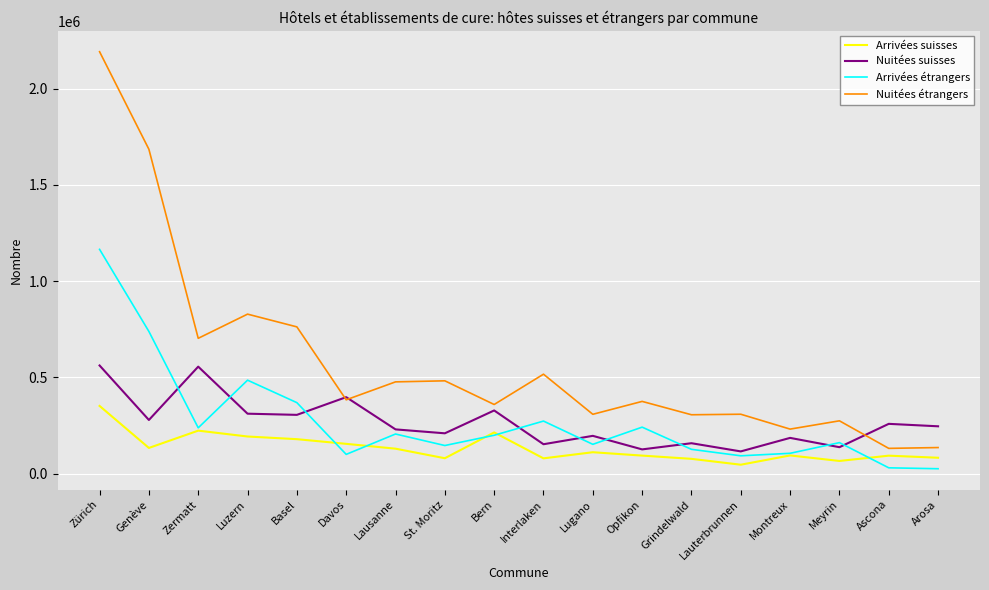

What is the total value across all series at Meyrin?

640353